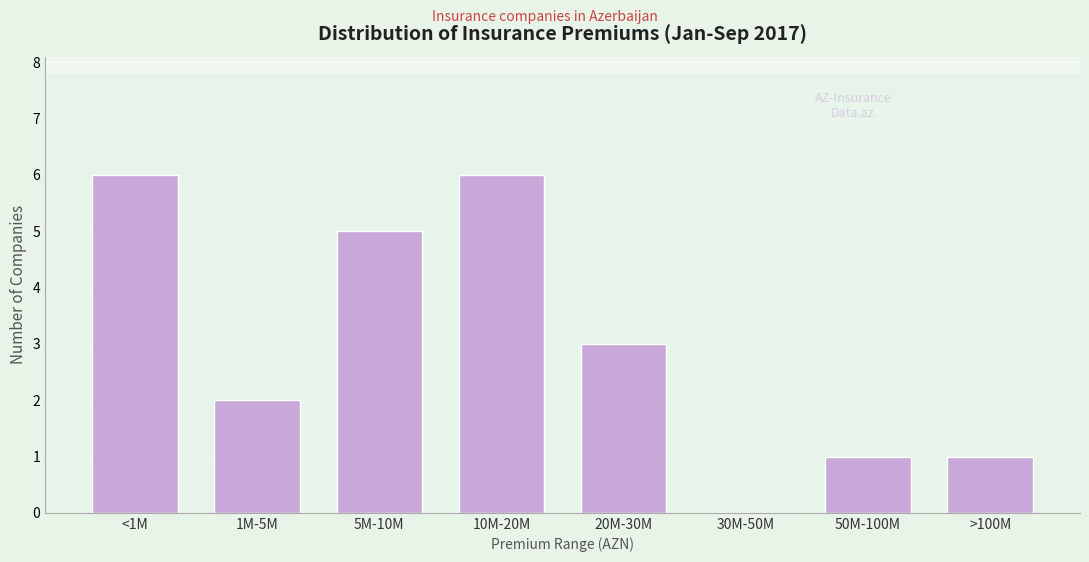

Reading left to right, list all the values displayed in this chart.

<1M=6	1M-5M=2	5M-10M=5	10M-20M=6	20M-30M=3	30M-50M=0	50M-100M=1	>100M=1